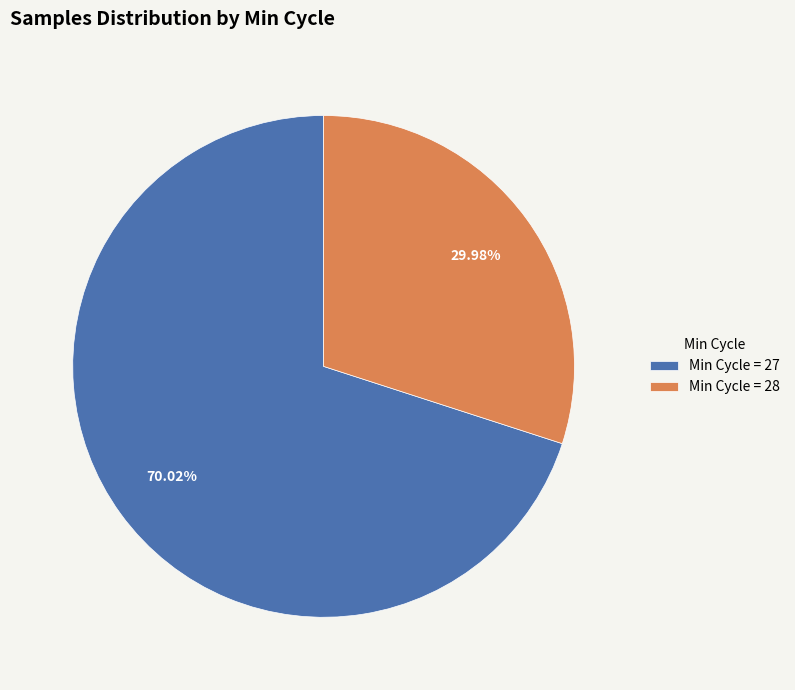

Count the number of slices in the pie.

2